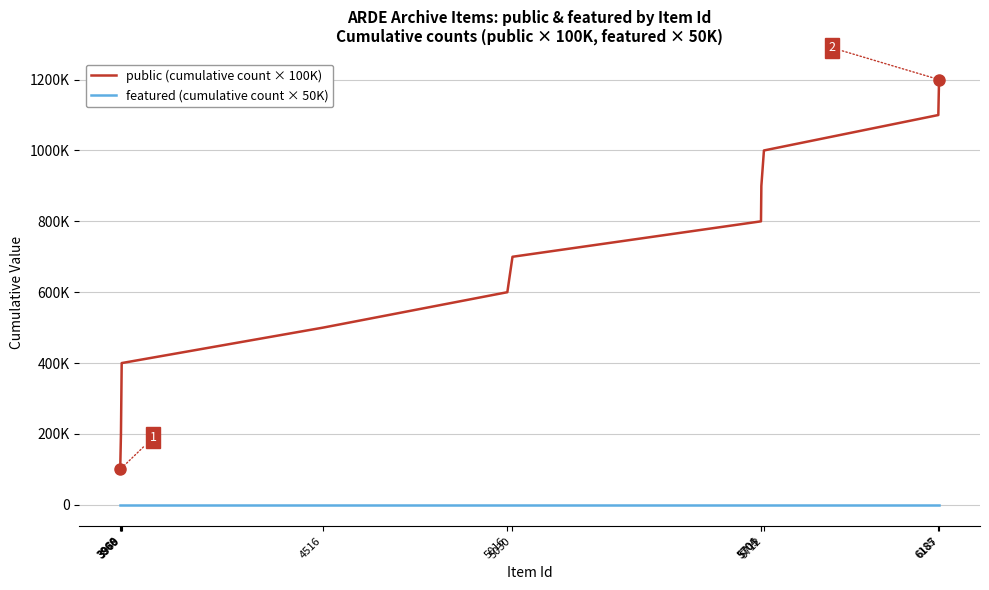

What are all the series names shown in the legend?

public (cumulative count × 100K), featured (cumulative count × 50K)